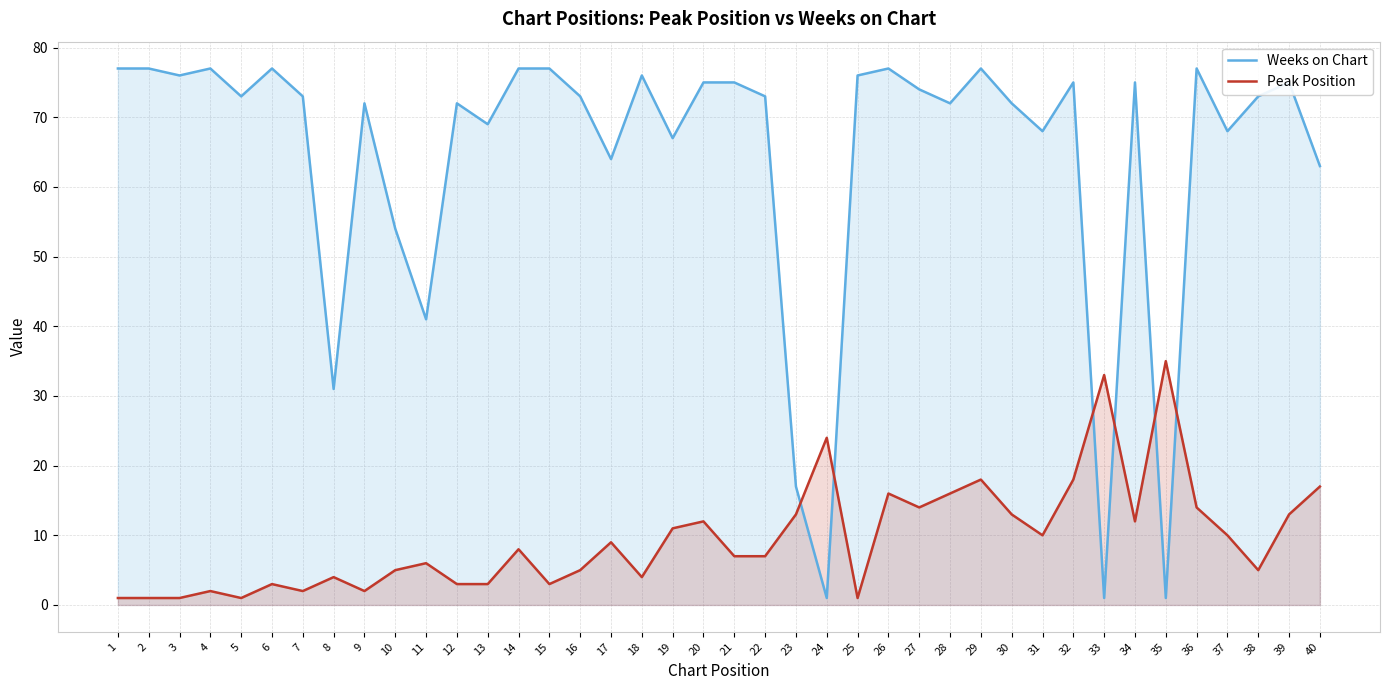

Which category has the highest value across all series?

1